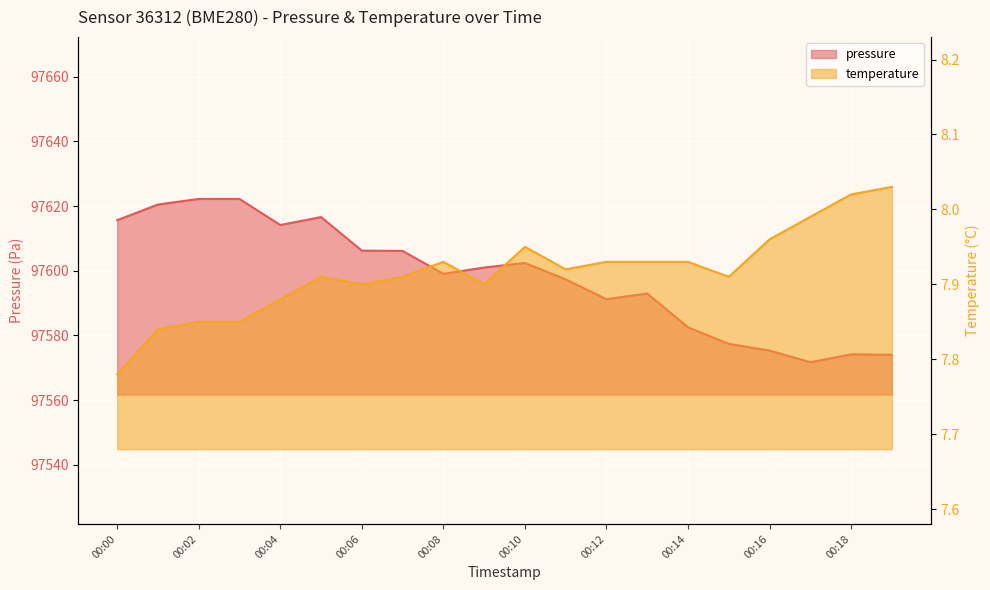

Reading left to right, extract all data points from this chart.

pressure: 97615.6	97620.5	97622.2	97622.2	97614.1	97616.6	97606.2	97606.1	97599.1	97601.0	97602.4	97597.3	97591.2	97593.0	97582.5	97577.4	97575.3	97571.8	97574.2	97574.1
temperature: 7.8	7.8	7.8	7.8	7.9	7.9	7.9	7.9	7.9	7.9	8.0	7.9	7.9	7.9	7.9	7.9	8.0	8.0	8.0	8.0